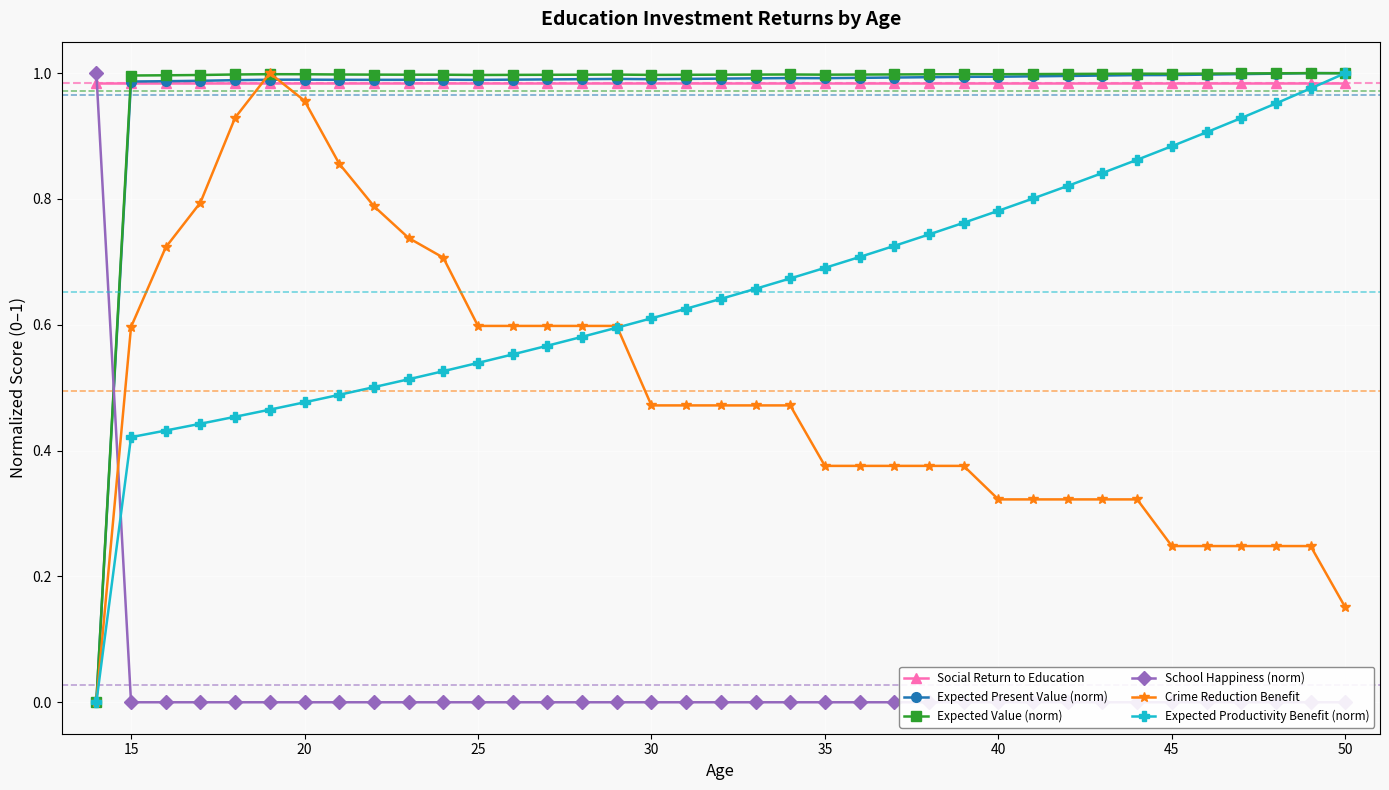

How many data points in Expected Productivity Benefit (norm) are above 0?

36